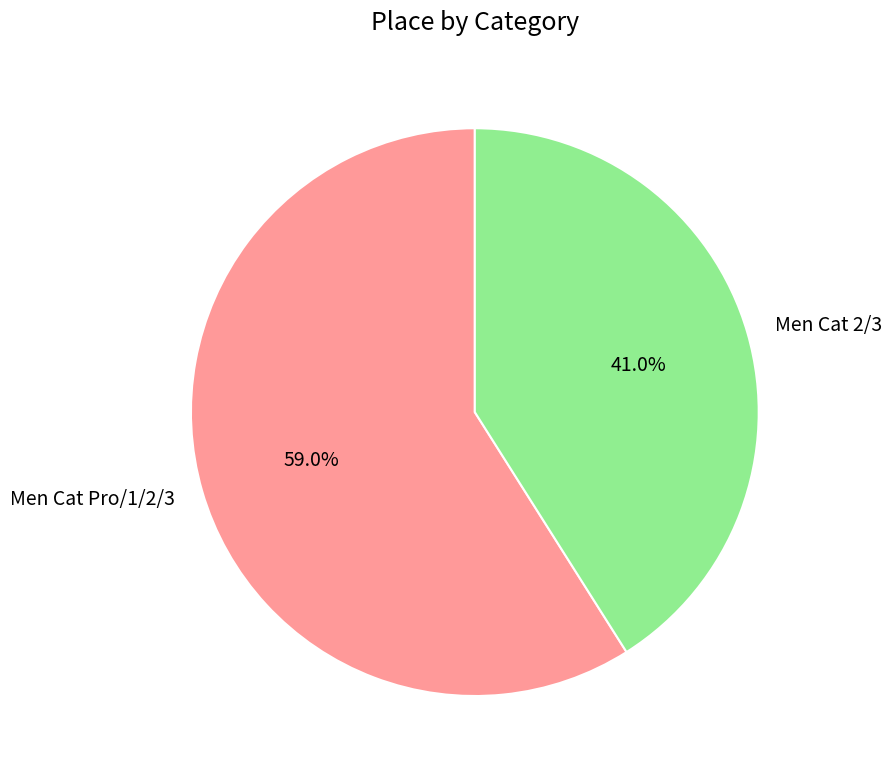

Is there a majority slice in this chart?

Yes